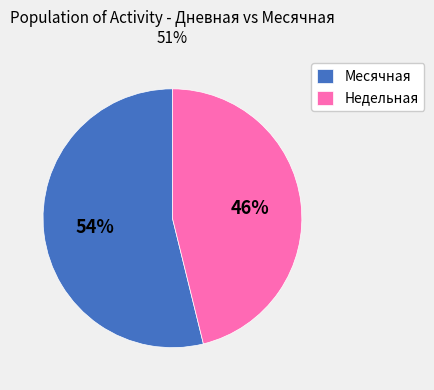

Is there a majority slice in this chart?

Yes